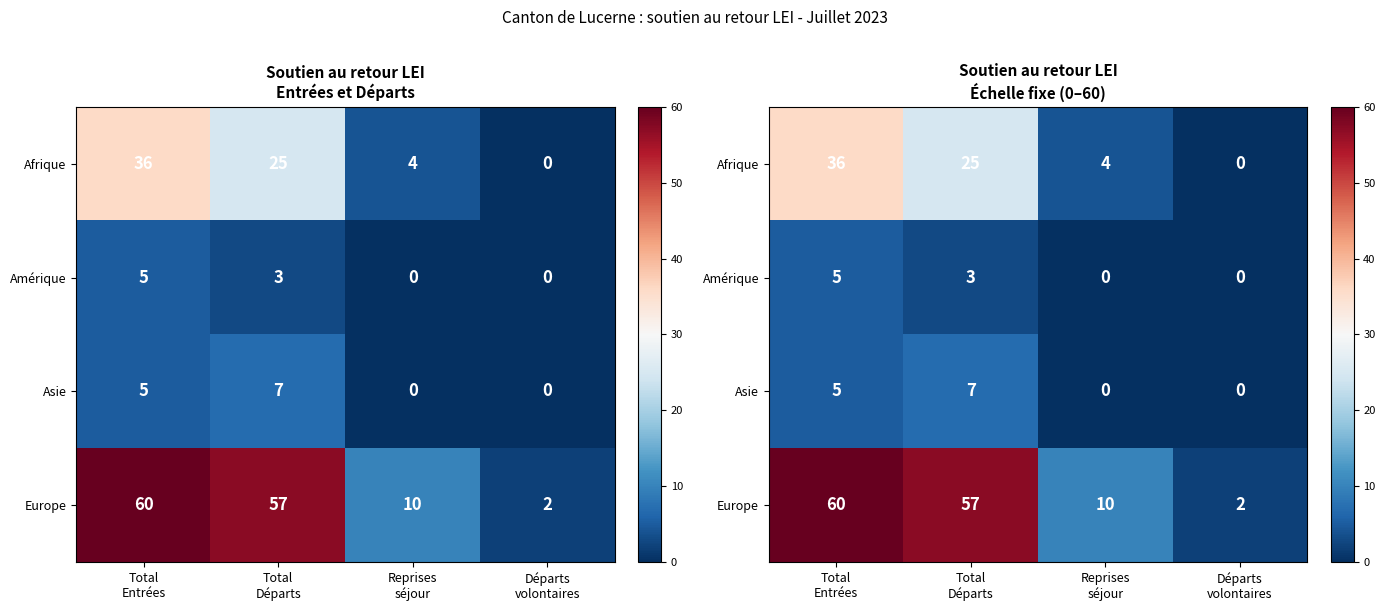

Which has a higher value, Total
Entrées or Total
Départs?

Total
Entrées